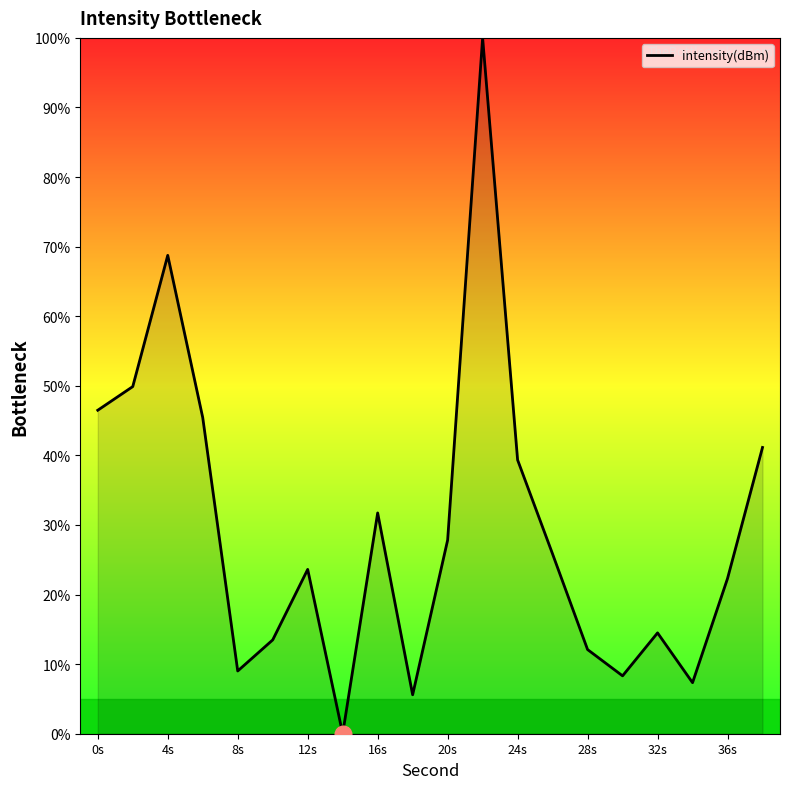

What is the difference between the maximum and minimum values?

100.0